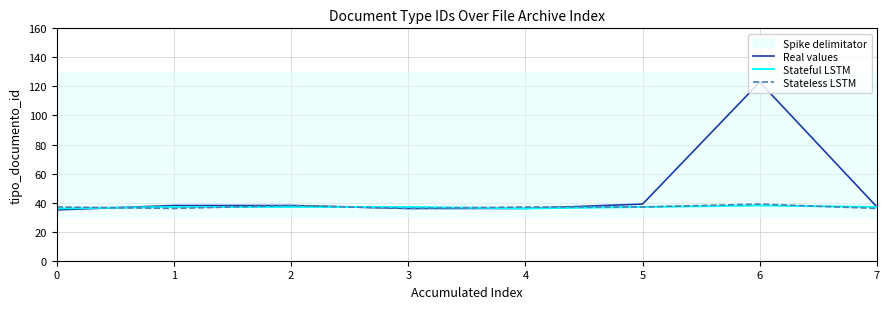

How many lines are shown in the chart?

3